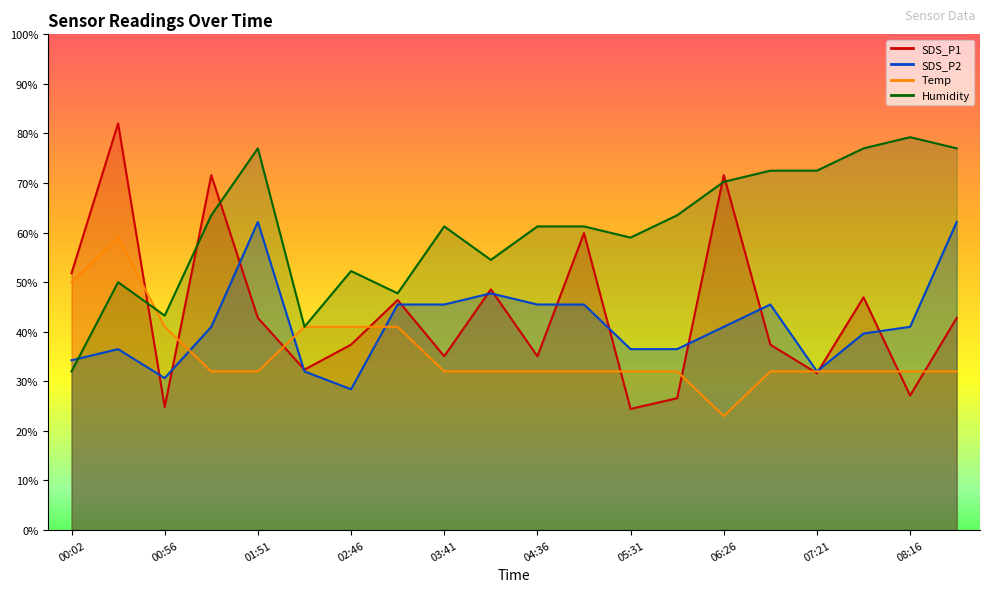

How many values in the Temp series exceed 31?

19